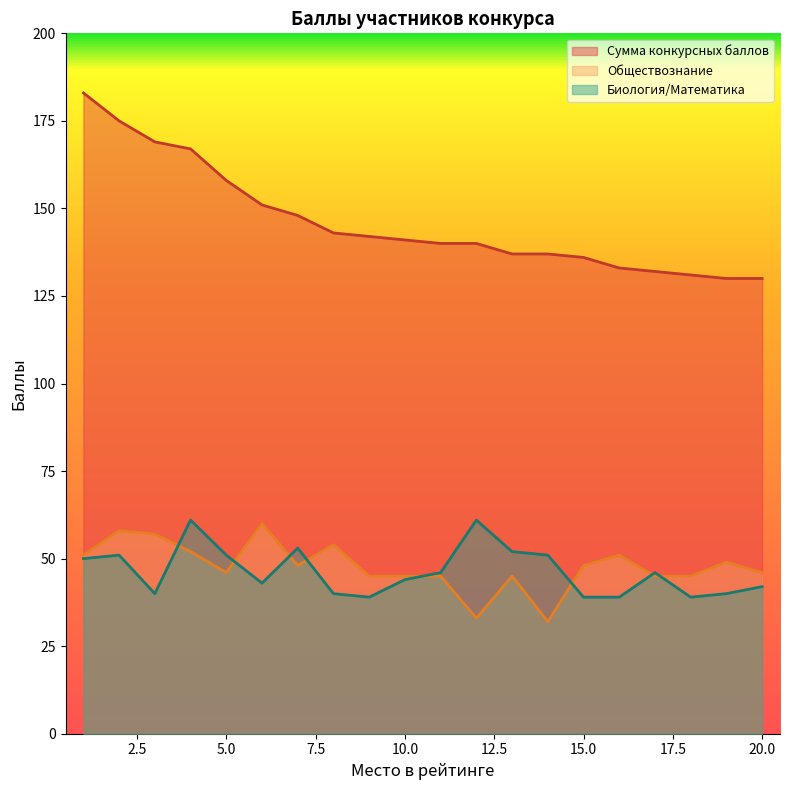

The Обществознание series shows 80 at 7. True or false?

False